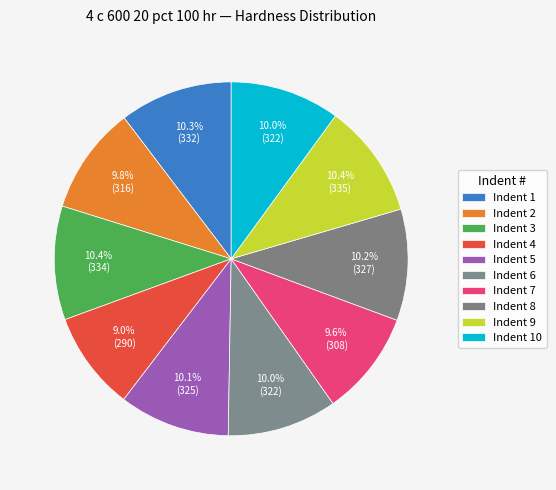

What is the smallest slice in the pie chart?

Indent 4